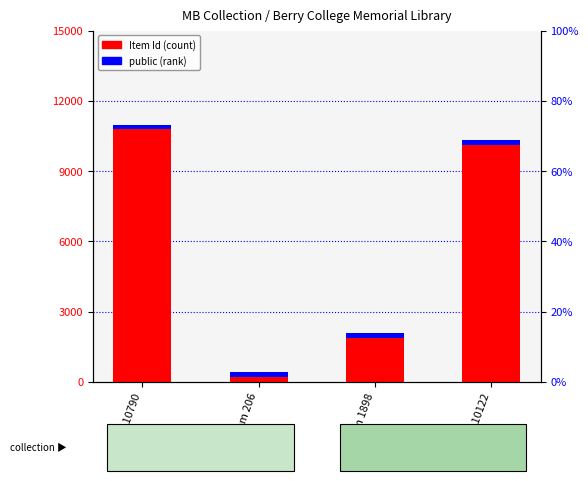

What is the label of the 3rd bar from the left?

Item 1898